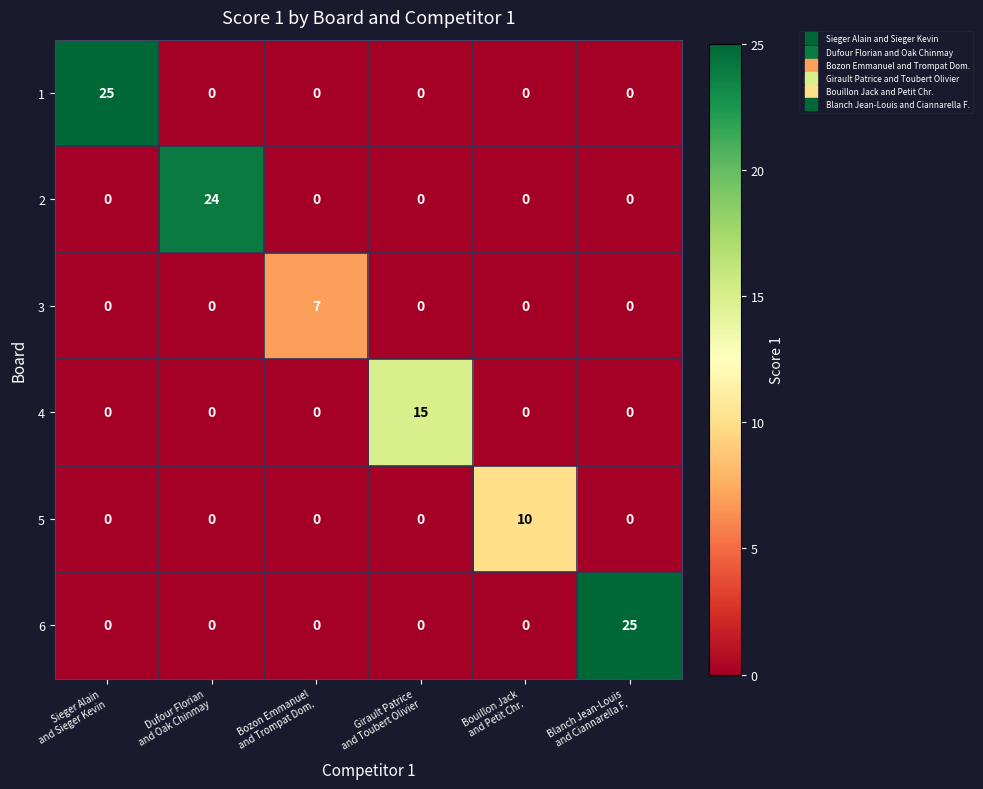

What is the sum of all 4 values?

15